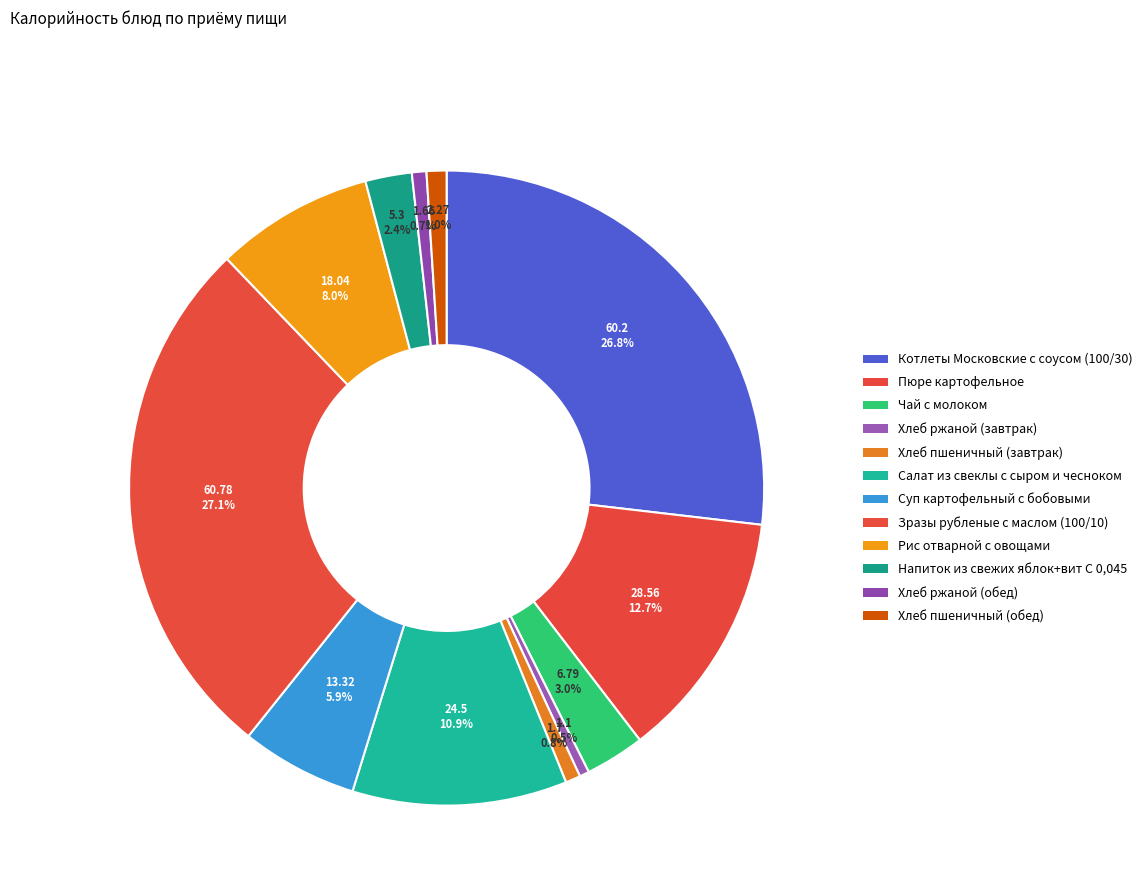

Combined, what portion of the pie is Хлеб пшеничный (завтрак) and Рис отварной с овощами?

8.8%